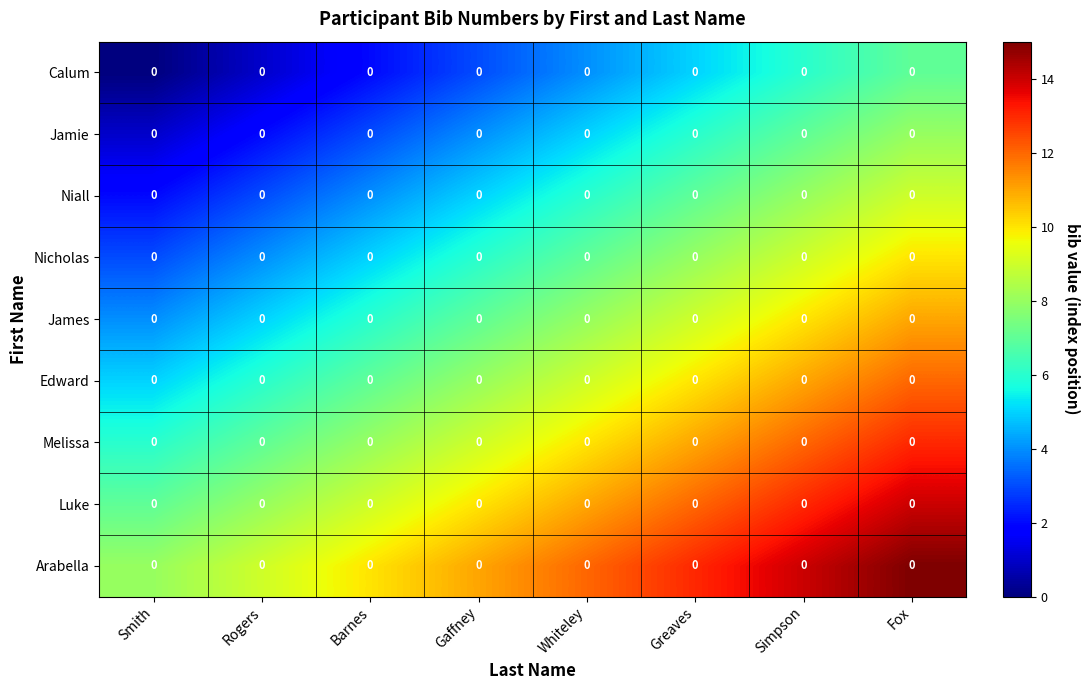

The value of Arabella at Fox is 3. True or false?

False